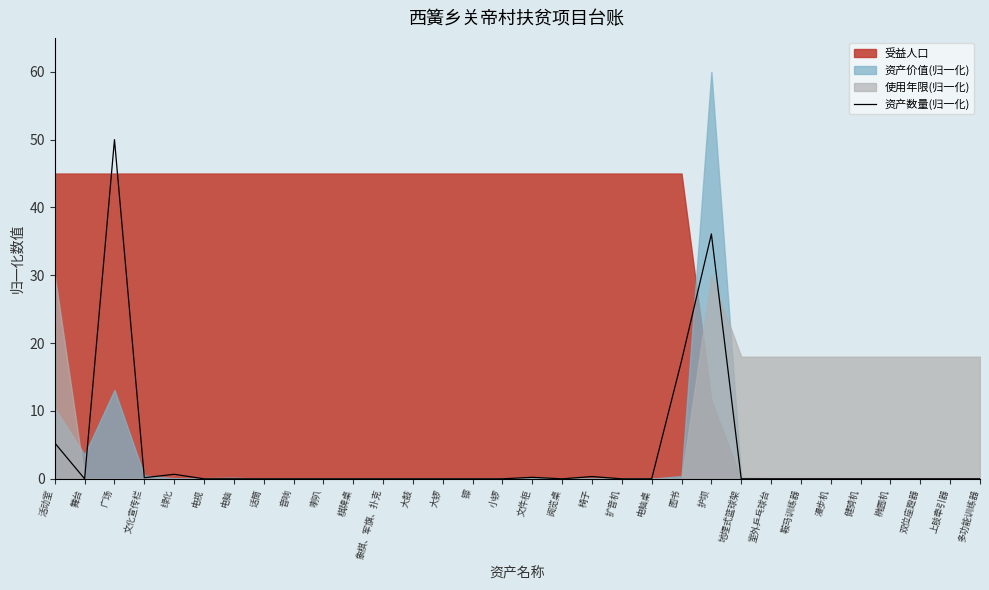

Reading left to right, extract all data points from this chart.

活动室=5.3	舞台=0.0	广场=50.0	文化宣传栏=0.2	绿化=0.7	电视=0.0	电脑=0.0	话筒=0.0	音响=0.0	喇叭=0.0	棋牌桌=0.0	象棋、军旗、扑克=0.0	大鼓=0.0	大锣=0.0	镲=0.0	小锣=0.0	文件柜=0.2	阅览桌=0.0	椅子=0.3	扩音机=0.0	电脑桌=0.0	图书=17.4	护坝=36.1	地埋式篮球架=0.0	室外乒乓球台=0.0	鞍马训练器=0.0	漫步机=0.0	健骑机=0.0	椭圆机=0.0	双位座蹬器=0.0	上肢牵引器=0.0	多功能训练器=0.0